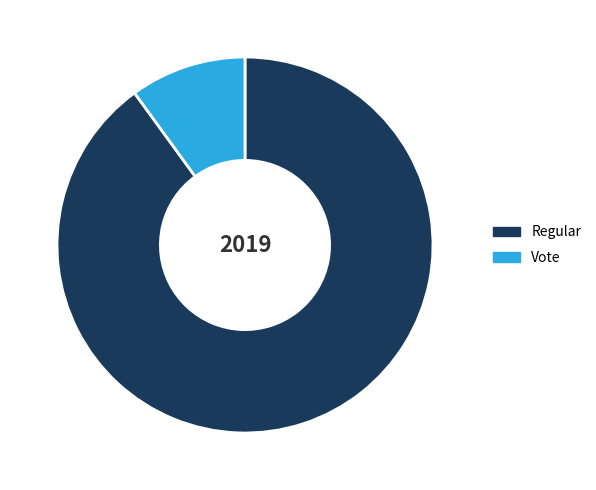

Which slice is the largest?

Regular